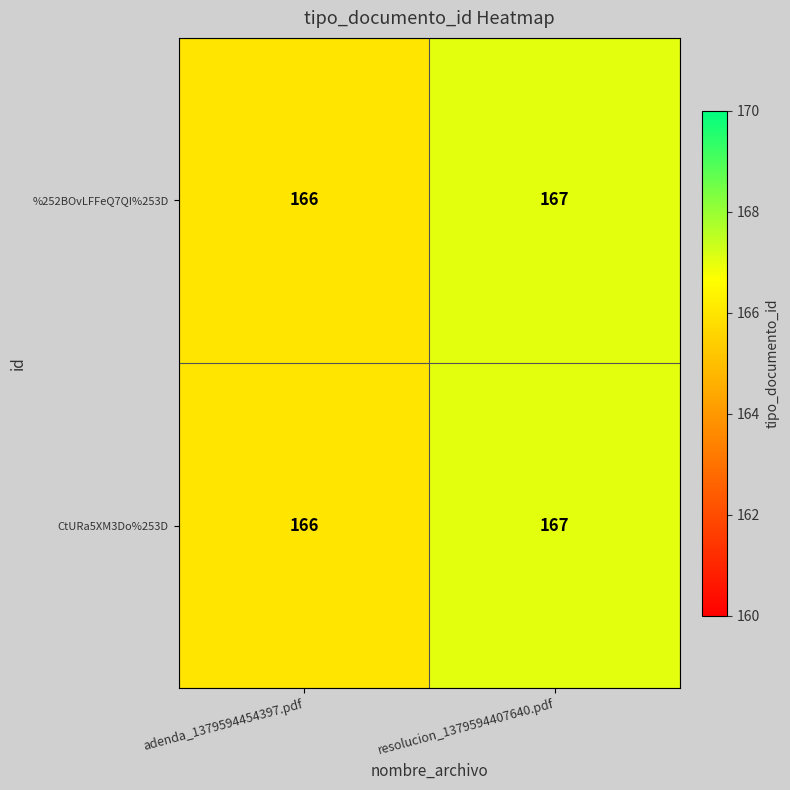

What is the sum of the %252BOvLFFeQ7QI%253D values at resolucion_1379594407640.pdf and adenda_1379594454397.pdf?

333